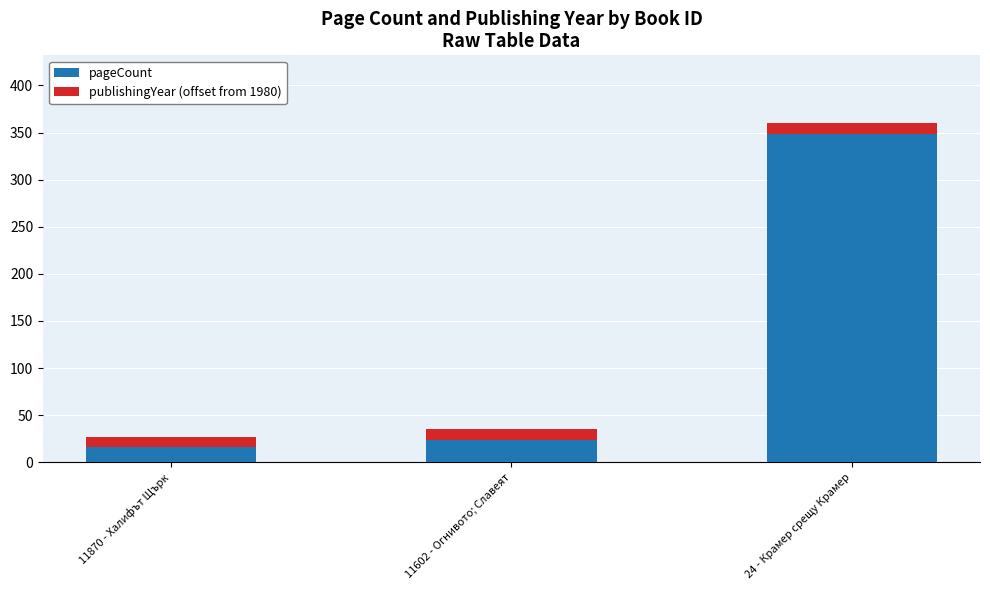

Reading left to right, list the values for the pageCount series.

11870 - Халифът Щърк=16	11602 - Огнивото; Славеят=24	24 - Крамер срещу Крамер=348